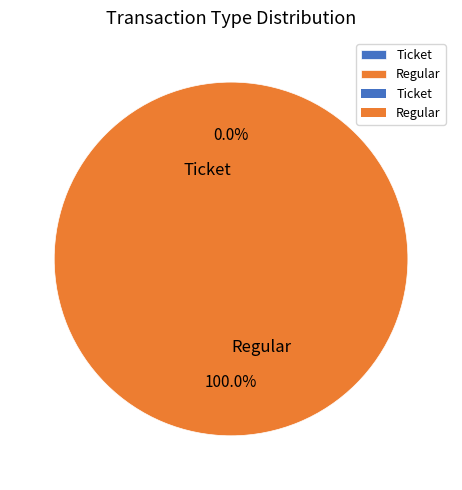

To the nearest percent, what is the average slice percentage?

50%